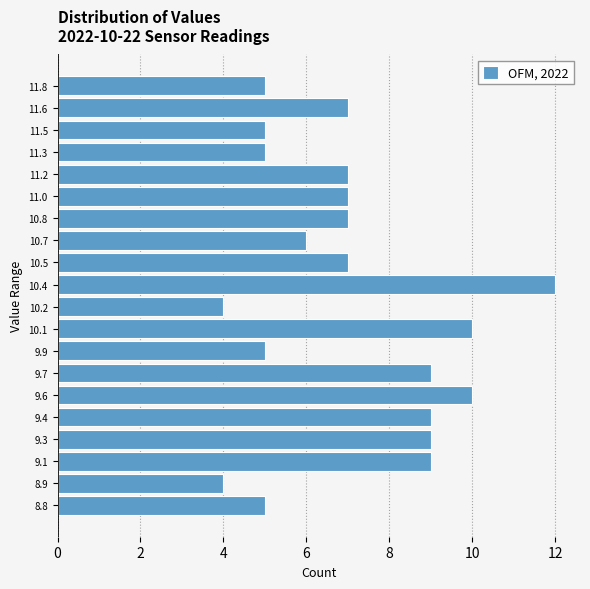

Reading bottom to top, extract all data points from this chart.

5	4	9	9	9	10	9	5	10	4	12	7	6	7	7	7	5	5	7	5